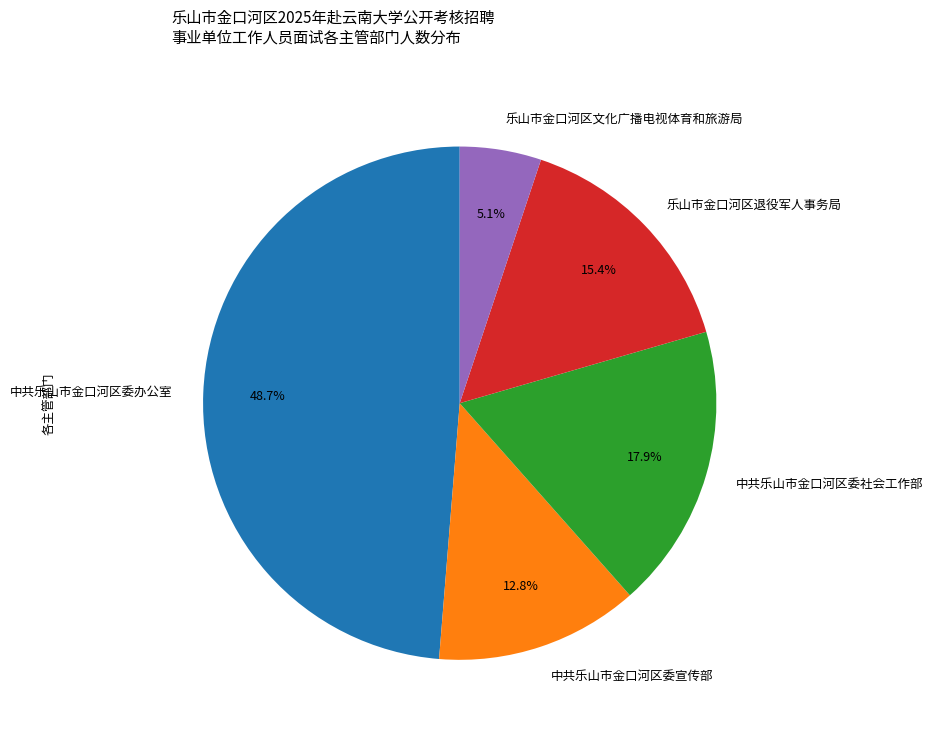

Combined, do 乐山市金口河区文化广播电视体育和旅游局 and 中共乐山市金口河区委办公室 account for over 50%?

Yes